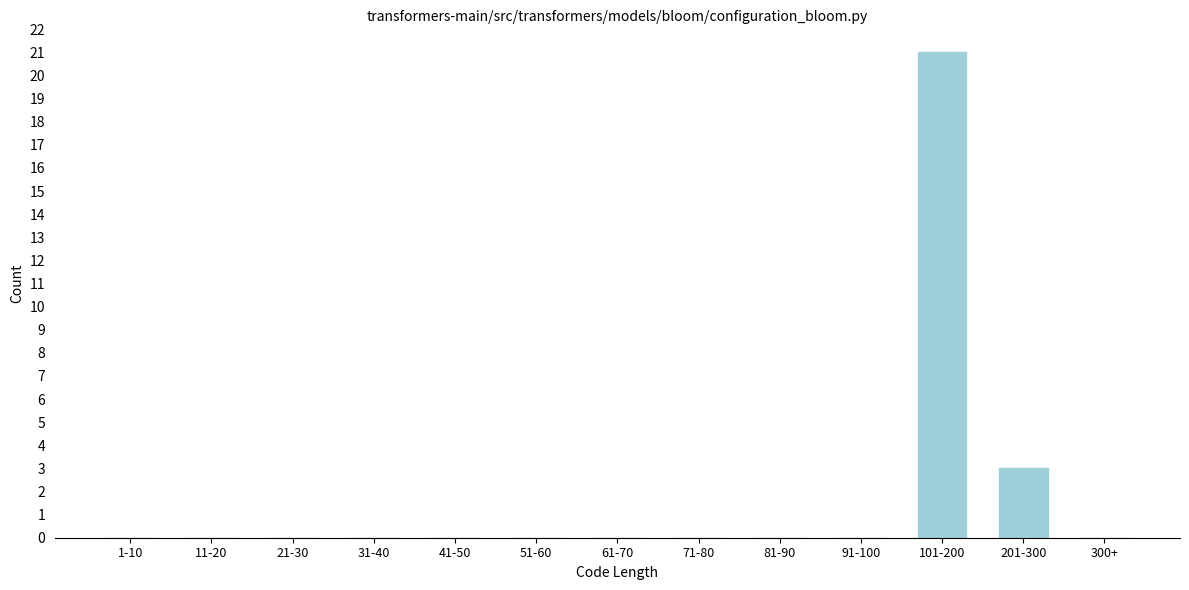

Reading left to right, extract all data points from this chart.

1-10=0	11-20=0	21-30=0	31-40=0	41-50=0	51-60=0	61-70=0	71-80=0	81-90=0	91-100=0	101-200=21	201-300=3	300+=0